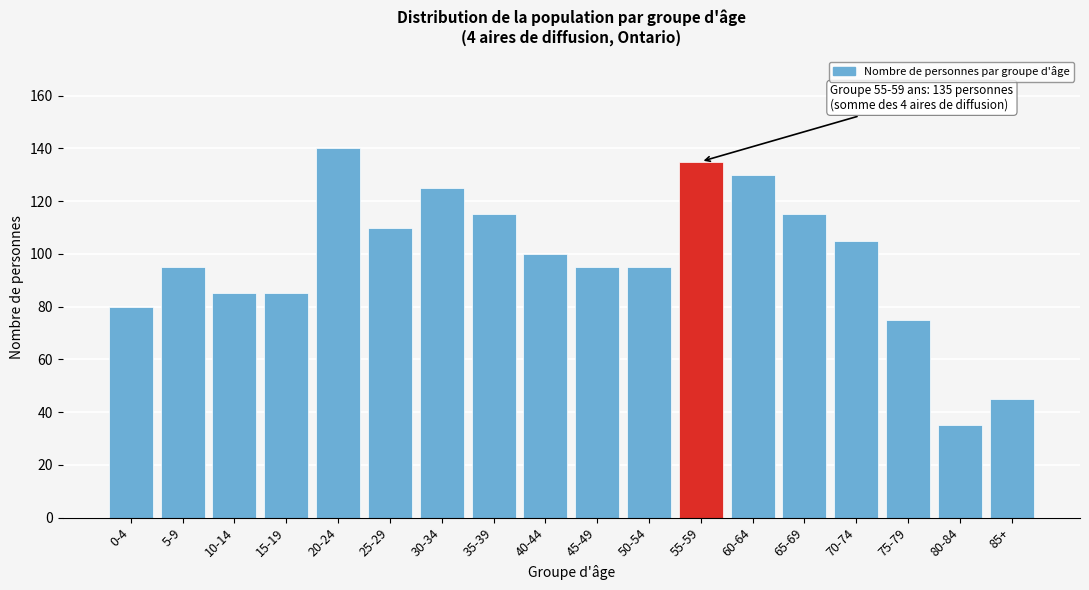

Reading left to right, extract all data points from this chart.

80	95	85	85	140	110	125	115	100	95	95	135	130	115	105	75	35	45